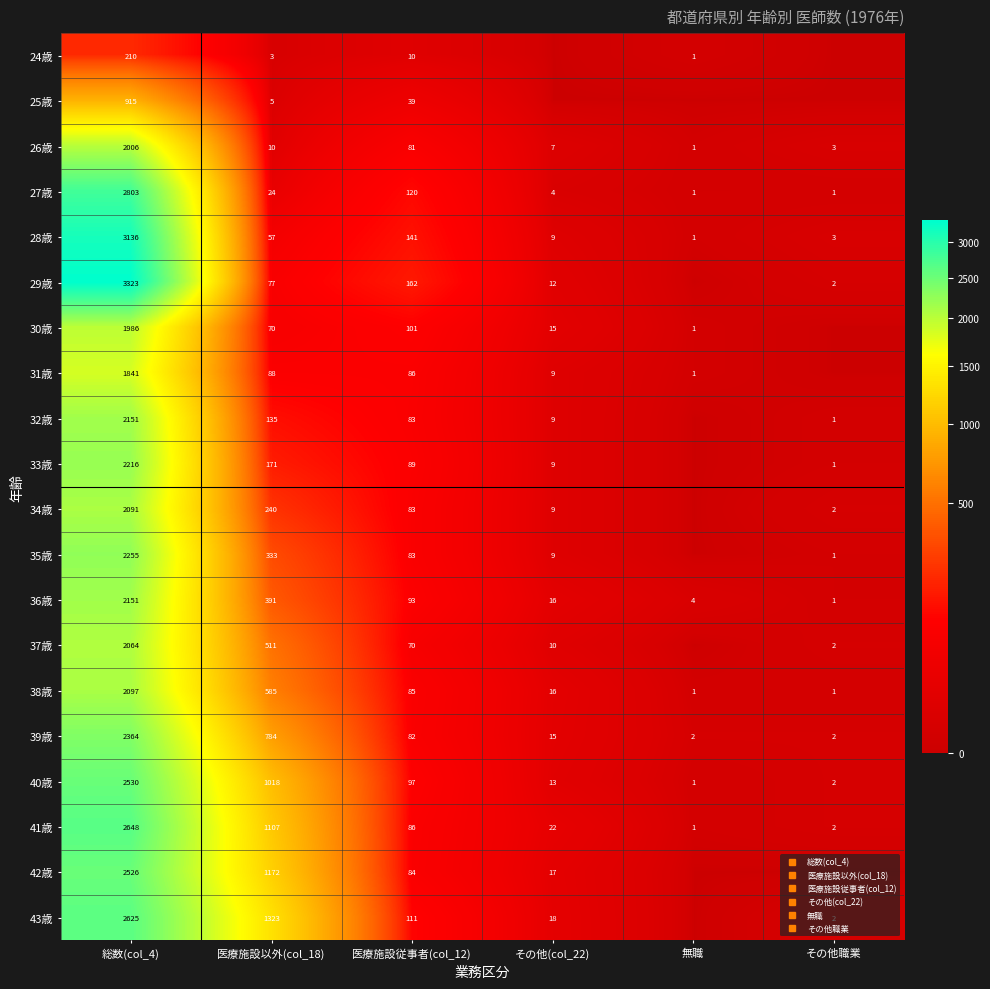

Count the number of categories in the chart.

6